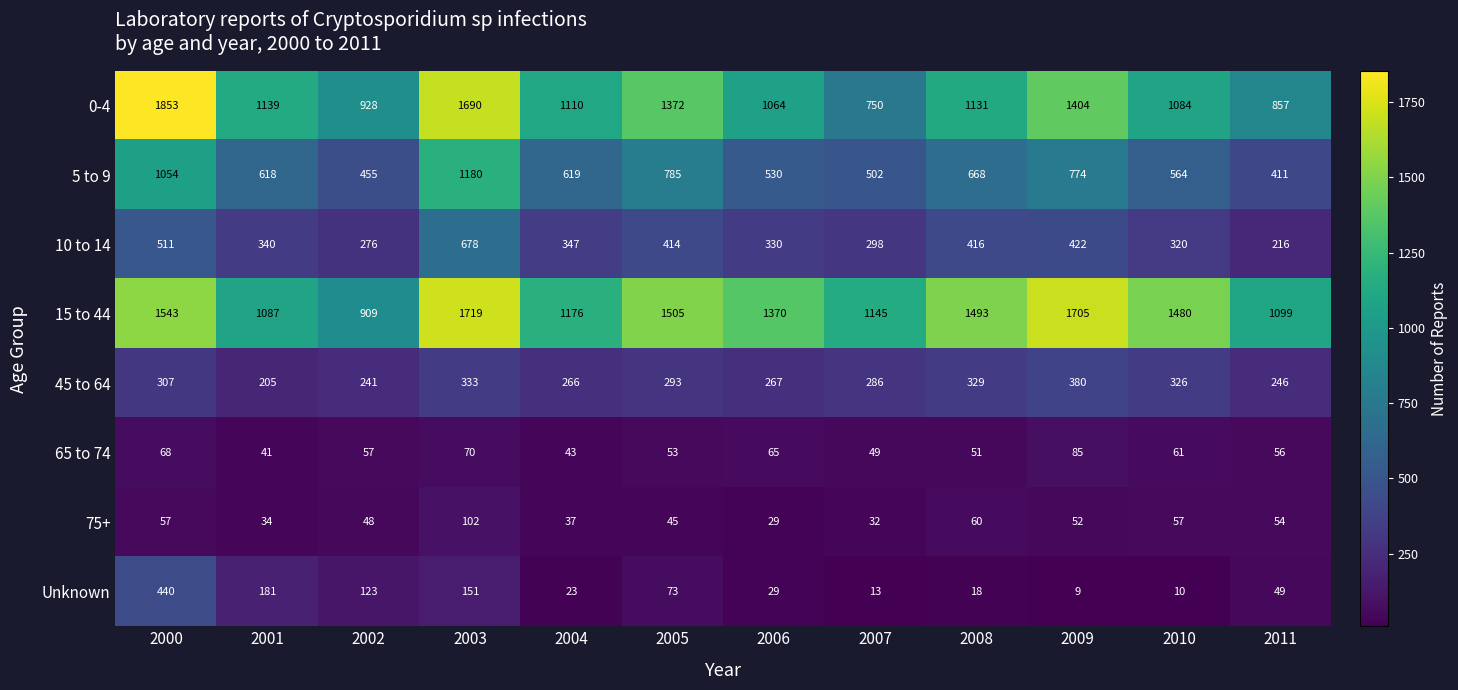

What is the minimum value shown in the chart?

9